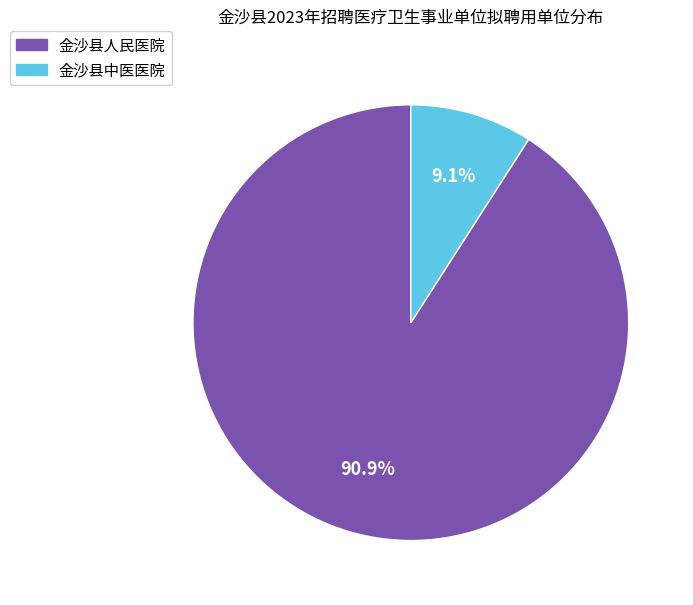

Does 金沙县中医医院 account for over 50% of the chart?

No